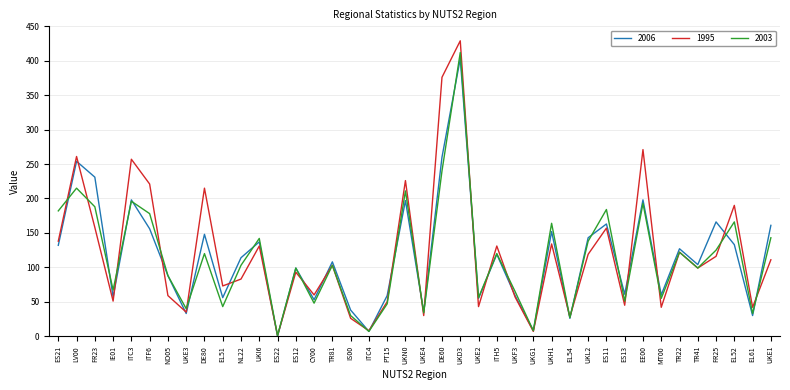

What is the highest value of the 1995 series?

429